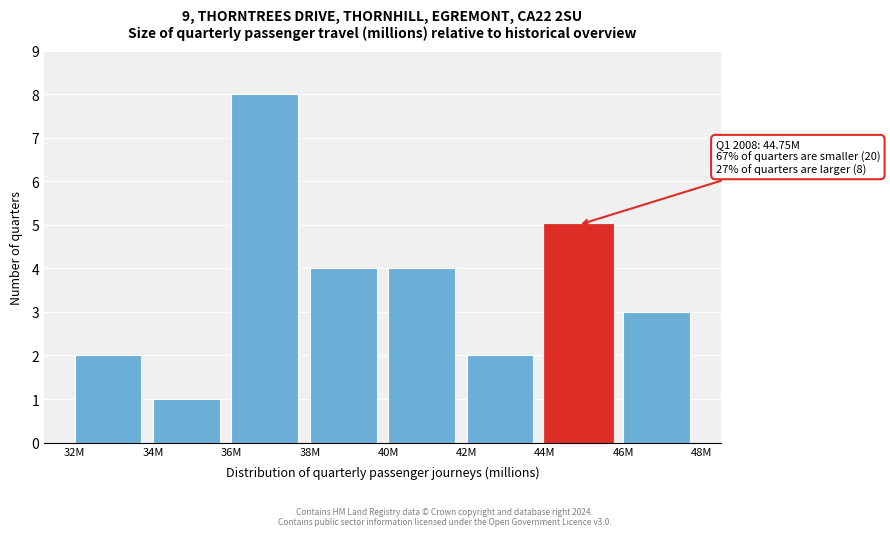

Reading left to right, transcribe all the data shown in this chart.

32M=2	34M=1	36M=8	38M=4	40M=4	42M=2	44M=5	46M=3